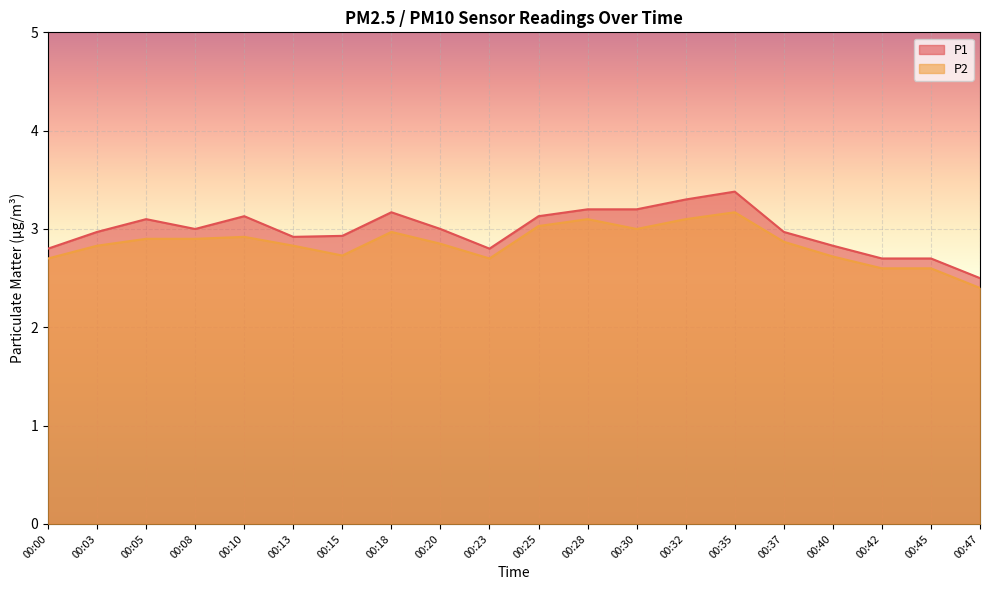

Is the value of P1 at 00:18 greater than the value of P2 at 00:23?

Yes